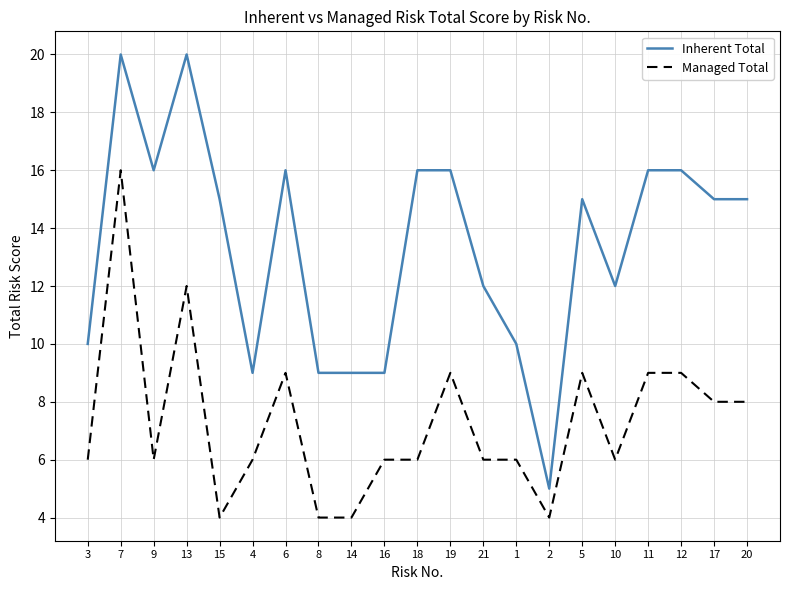

True or false: Managed Total and Inherent Total cross at least once.

False